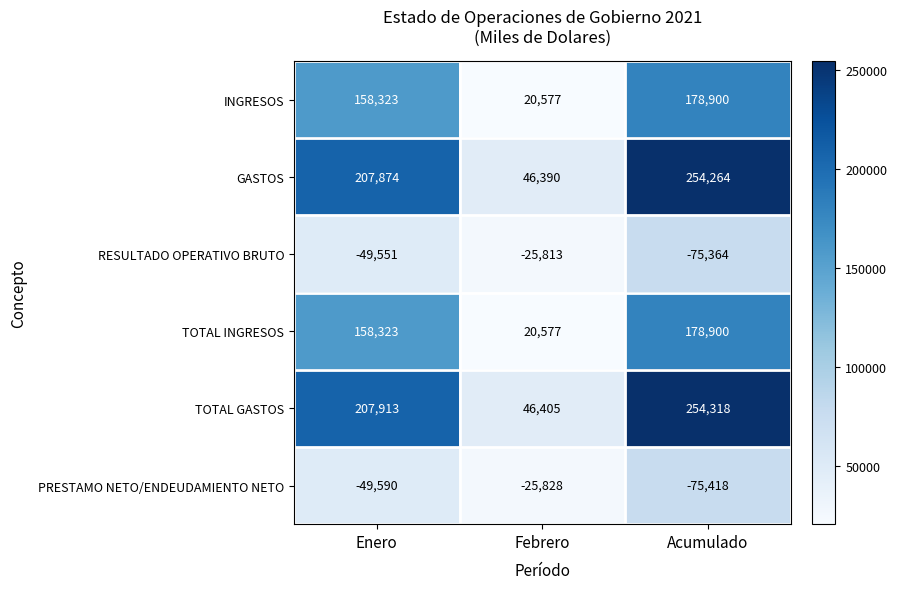

Rank the categories by TOTAL INGRESOS value from highest to lowest.

Acumulado, Enero, Febrero